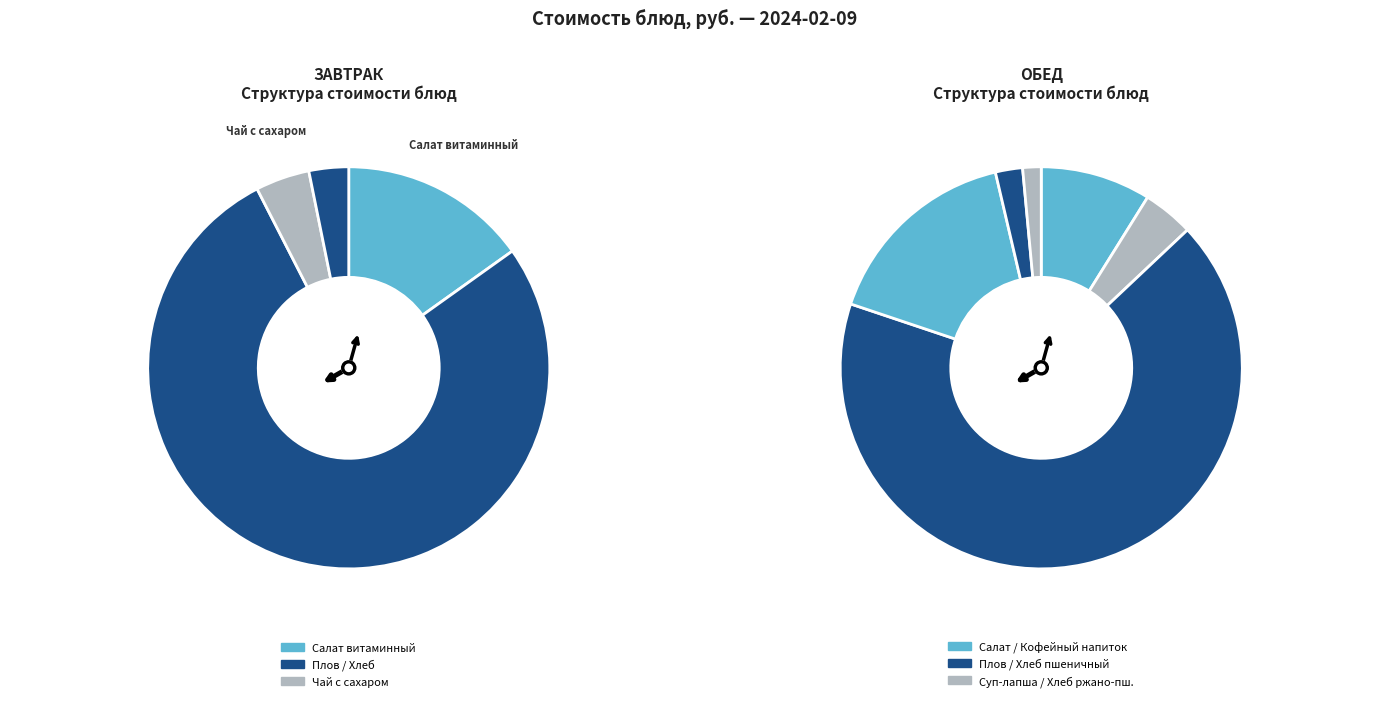

How many slices are in this pie chart?

10